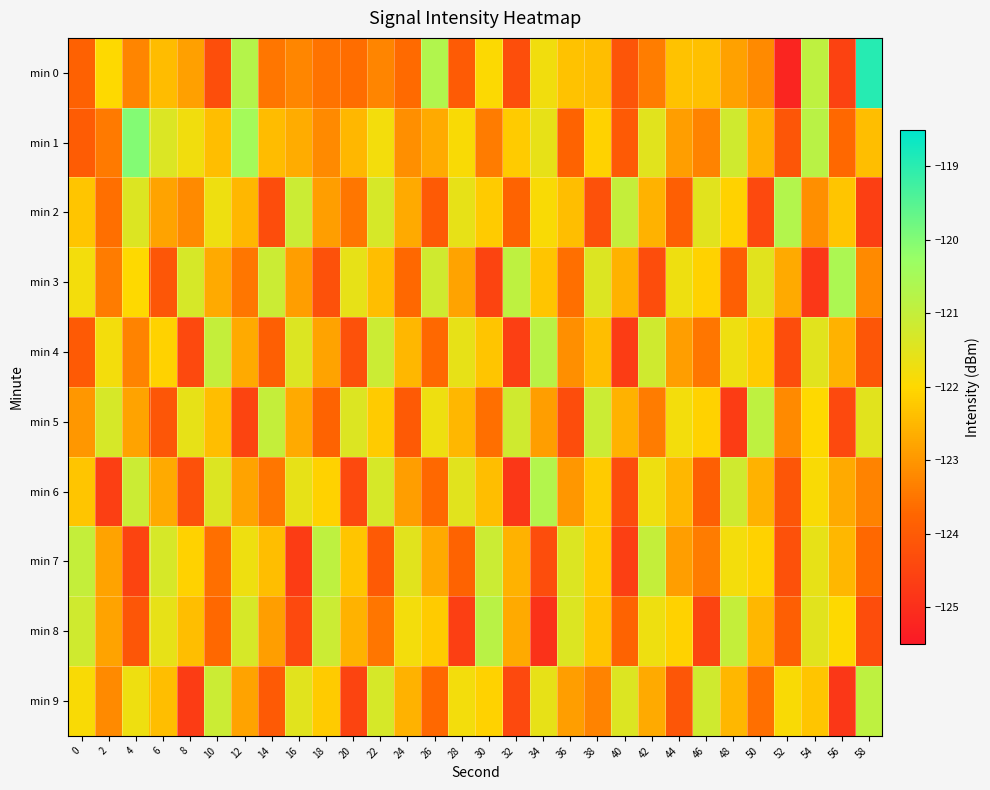

What is the total value across all series at 38?

-1223.6